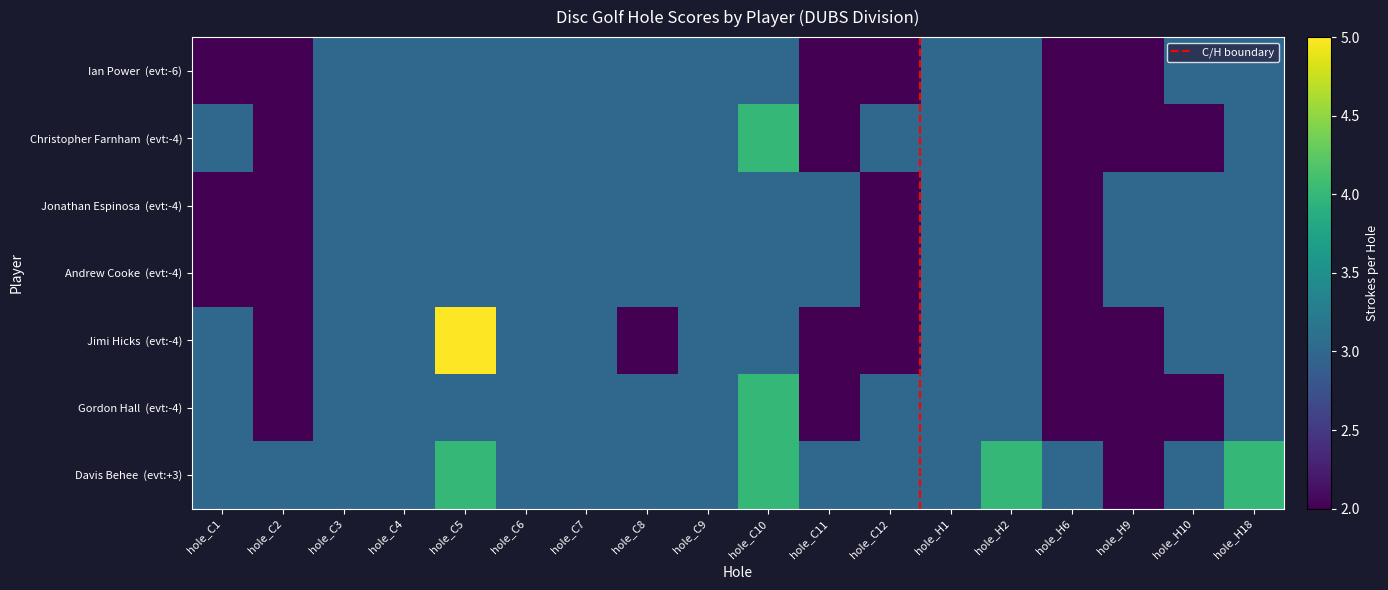

At which category is the sum across all series the highest?

hole_C5